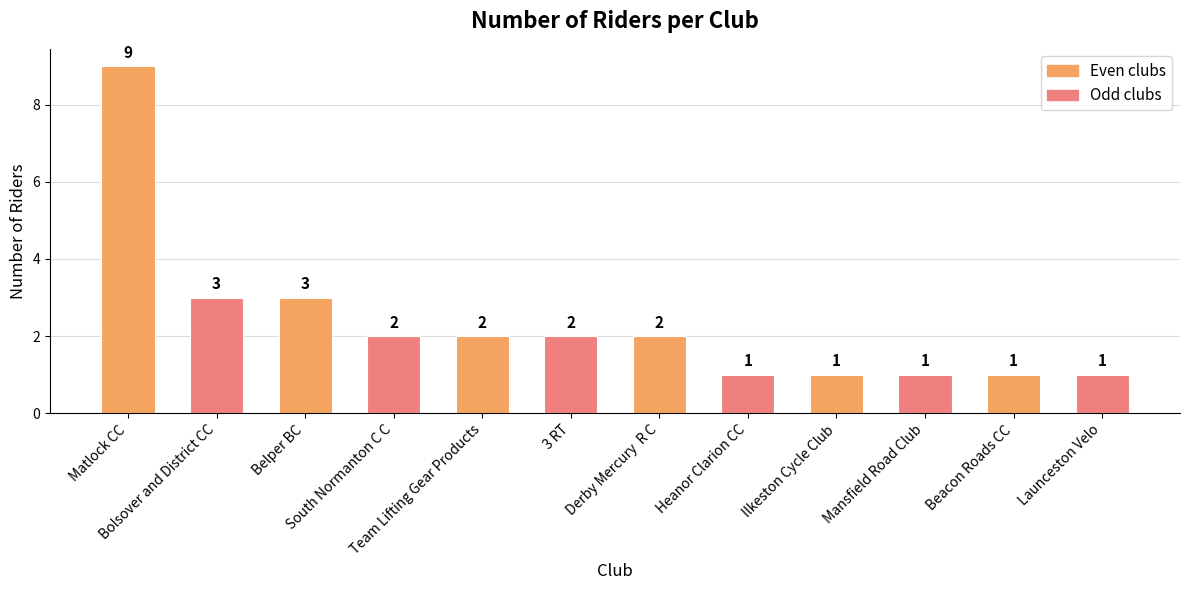

What value does the data have at Heanor Clarion CC?

1